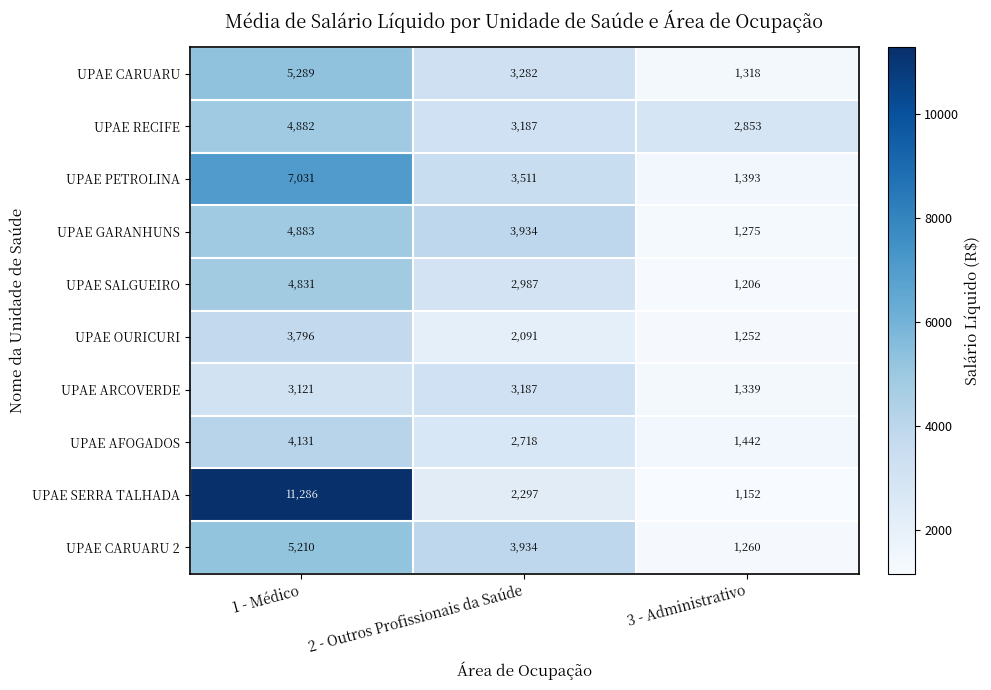

What is the total value across all series at 1 - Médico?

54460